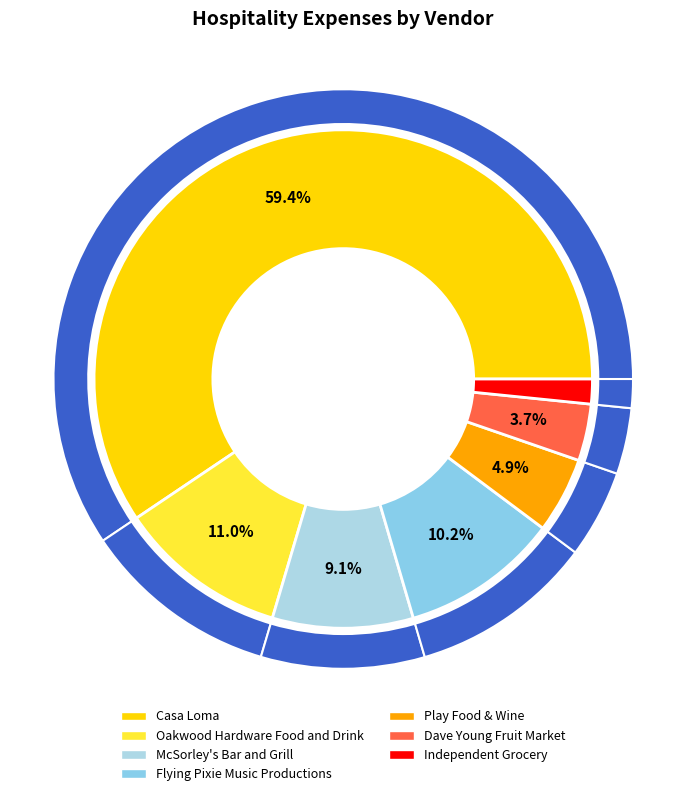

To the nearest percent, what portion does Casa Loma represent?

59%